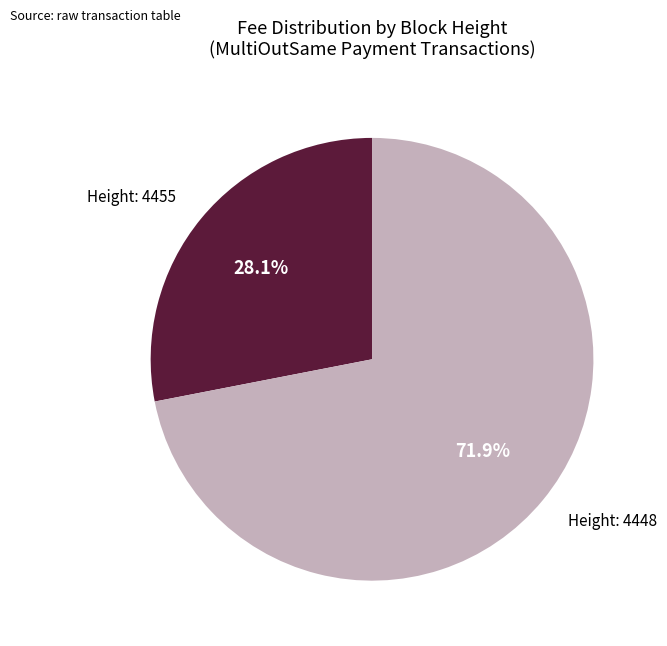

Does Height: 4448 represent more than half of the total?

Yes